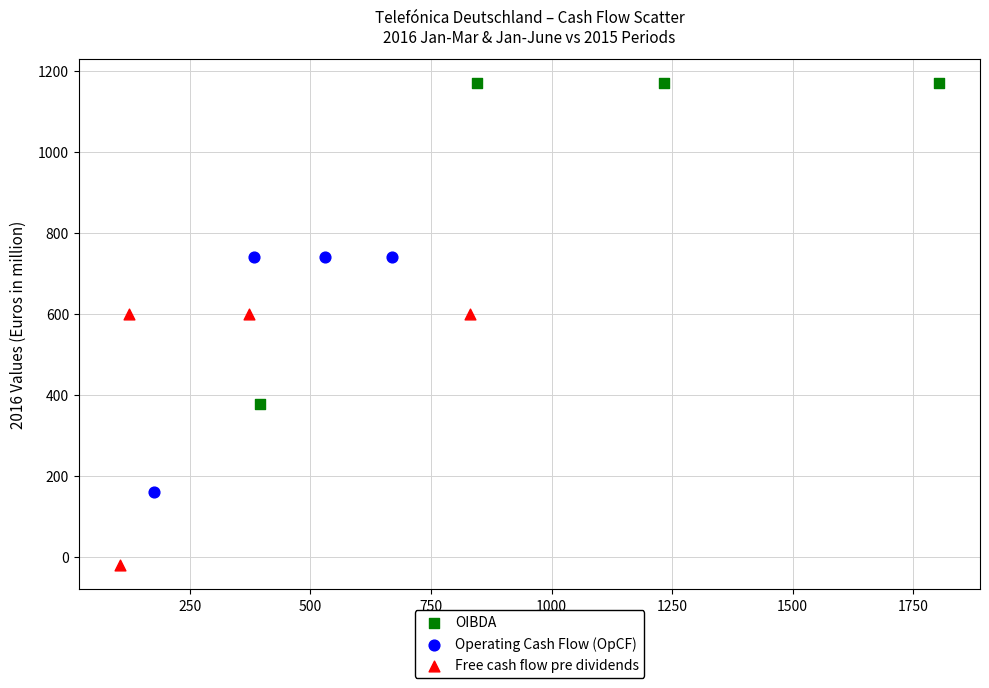

Which series contains the lowest Y value?

Free cash flow pre dividends